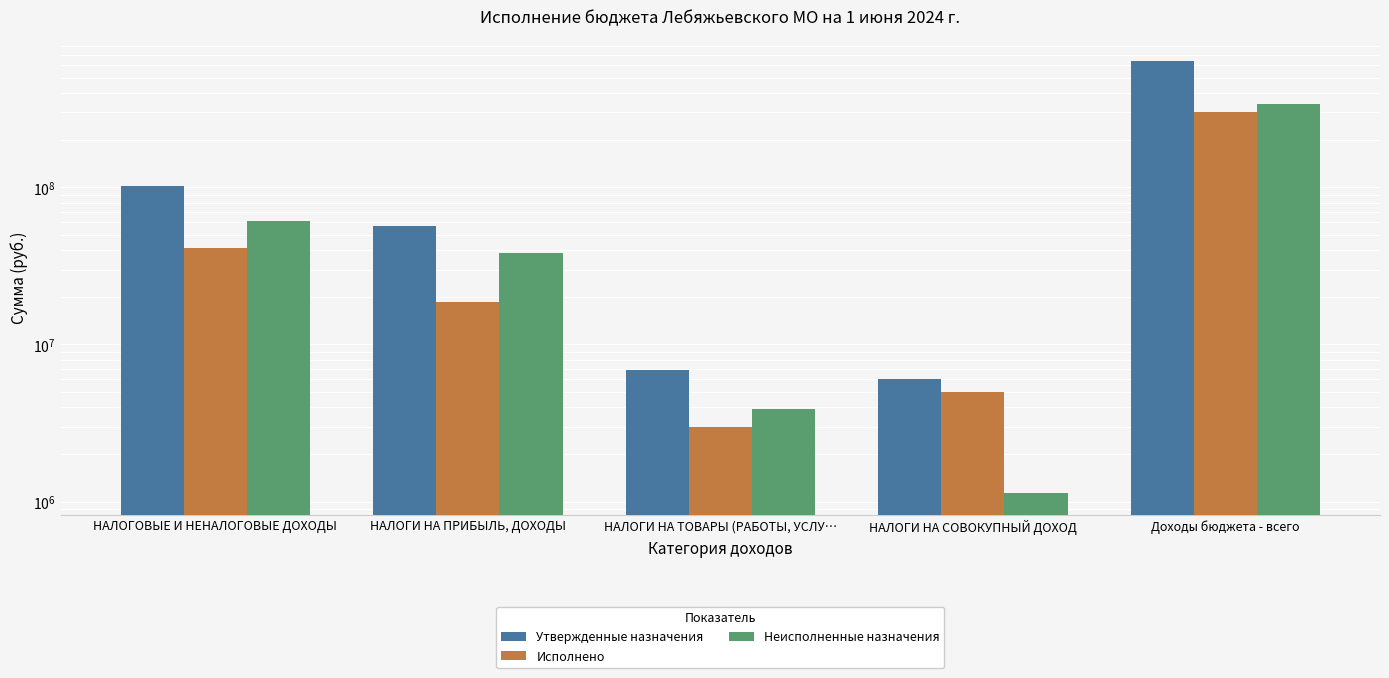

Read the Утвержденные назначения value at НАЛОГИ НА ТОВАРЫ (РАБОТЫ, УСЛУ….

6840000.0